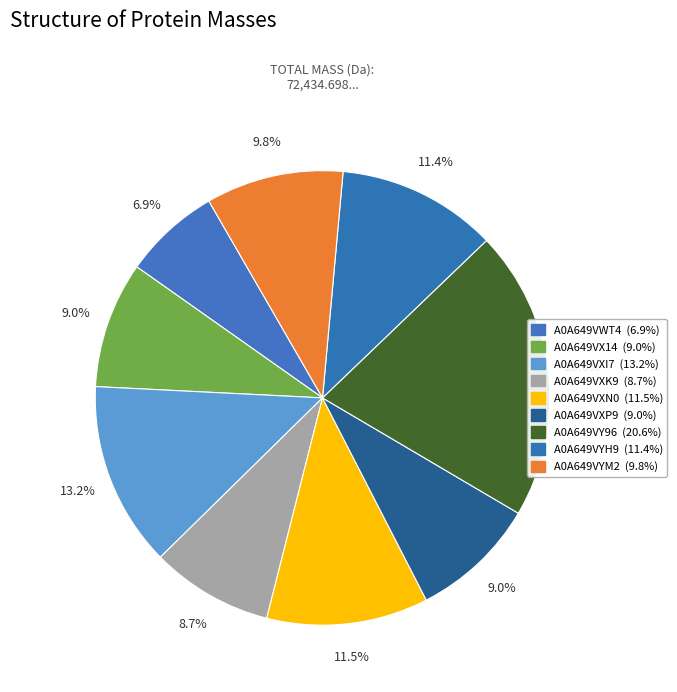

To the nearest percent, what is the difference between the largest and smallest slice percentages?

14%